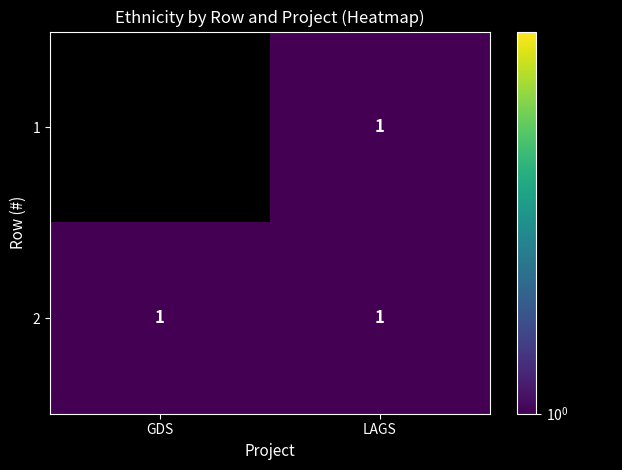

Count the number of data series in this chart.

2